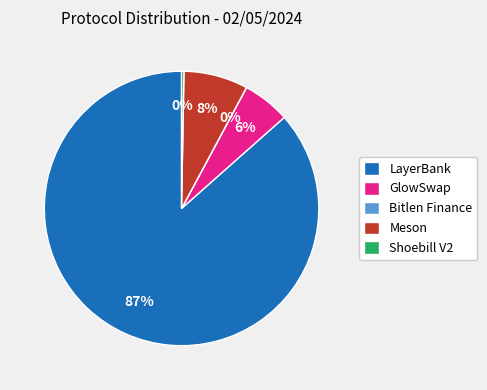

What percentage is the GlowSwap slice, to the nearest percent?

6%